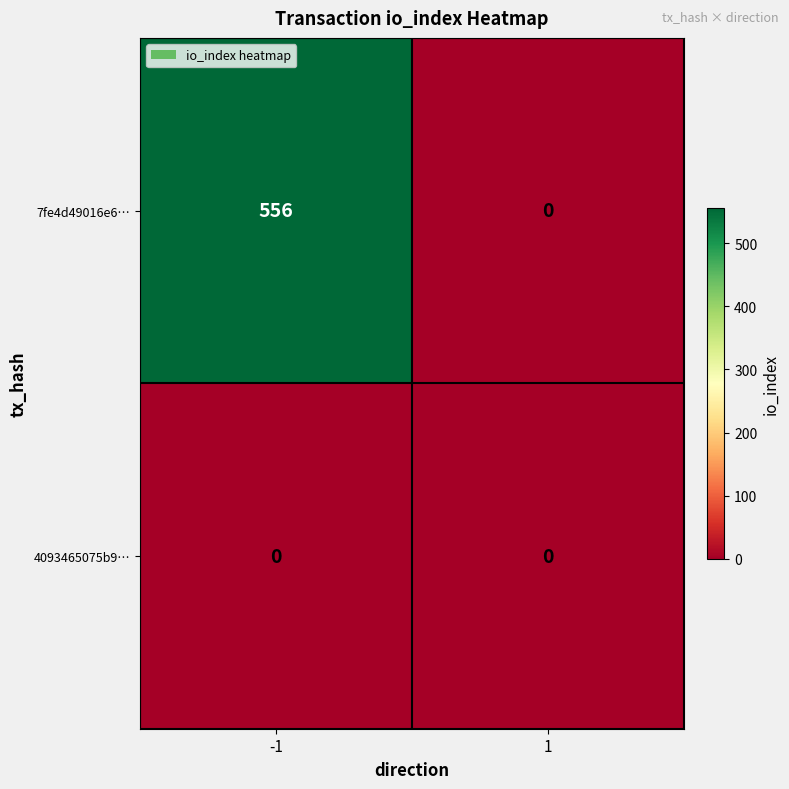

How many distinct data groups are displayed?

2